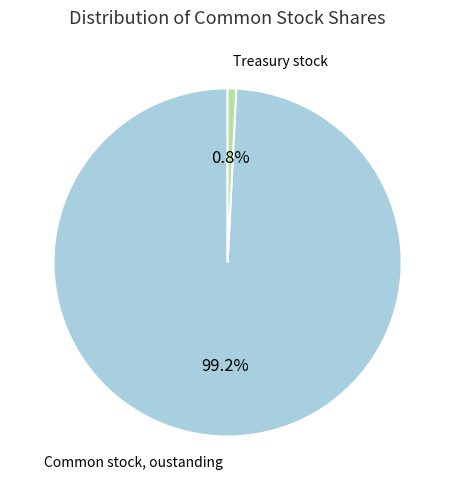

Combined, what portion of the pie is Treasury stock and Common stock, oustanding?

100.0%